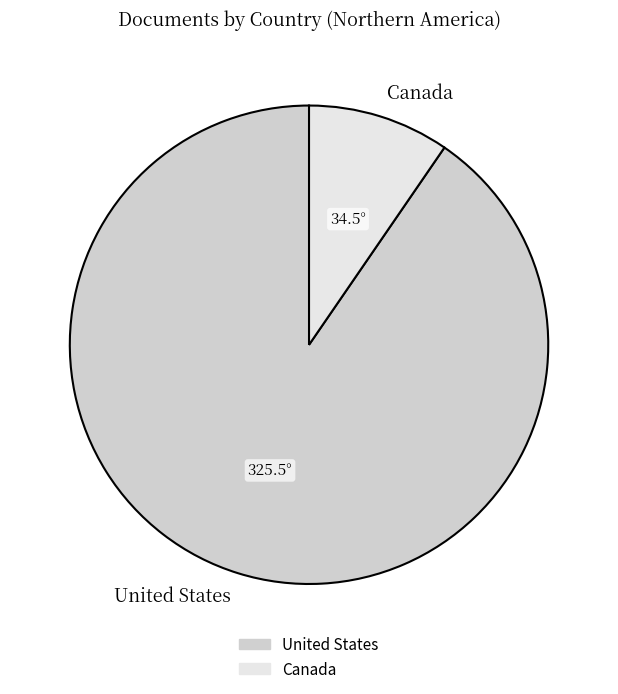

Approximately how many times larger is the value at Canada compared to United States?

0.1